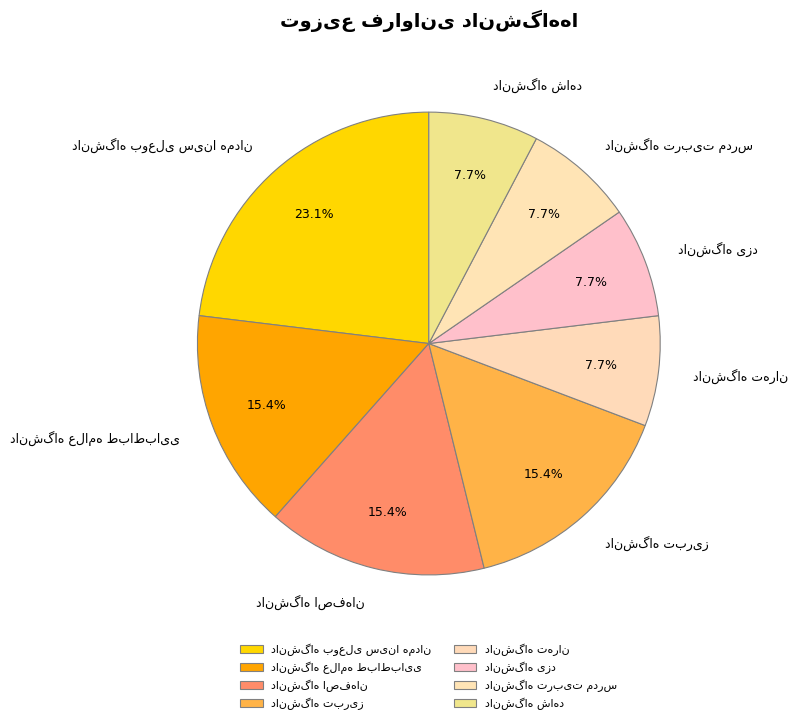

How many slices are in this pie chart?

8